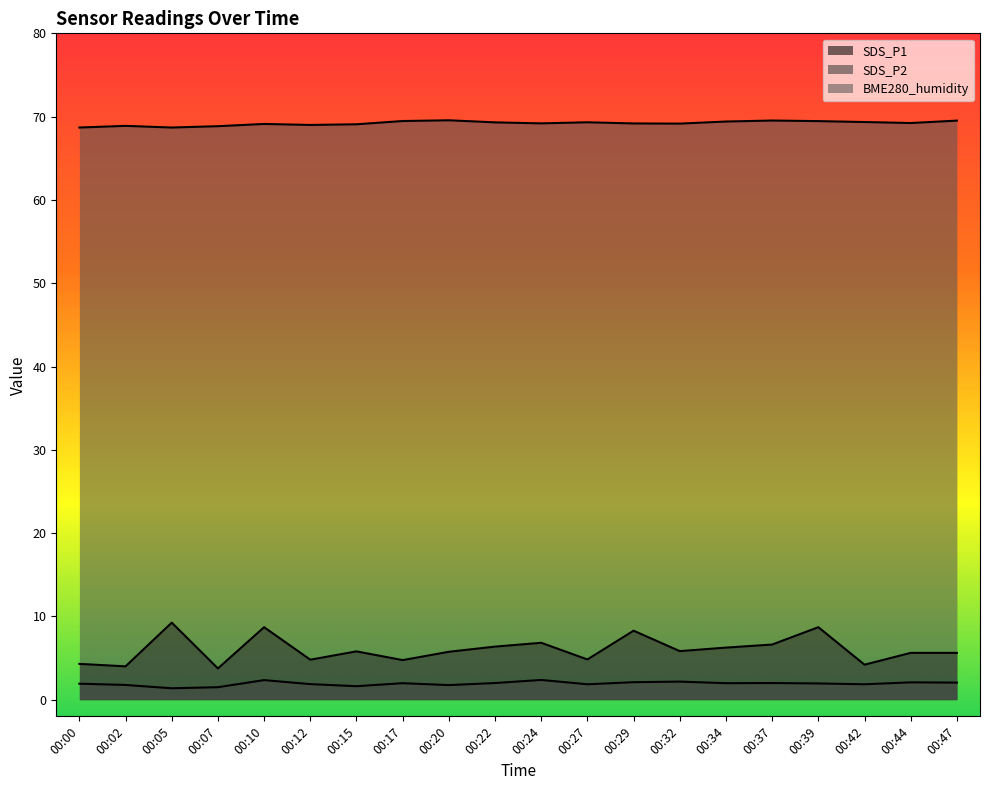

Rank the categories by BME280_humidity value from lowest to highest.

00:00, 00:05, 00:07, 00:02, 00:12, 00:15, 00:10, 00:32, 00:29, 00:24, 00:44, 00:22, 00:27, 00:42, 00:34, 00:39, 00:17, 00:47, 00:37, 00:20